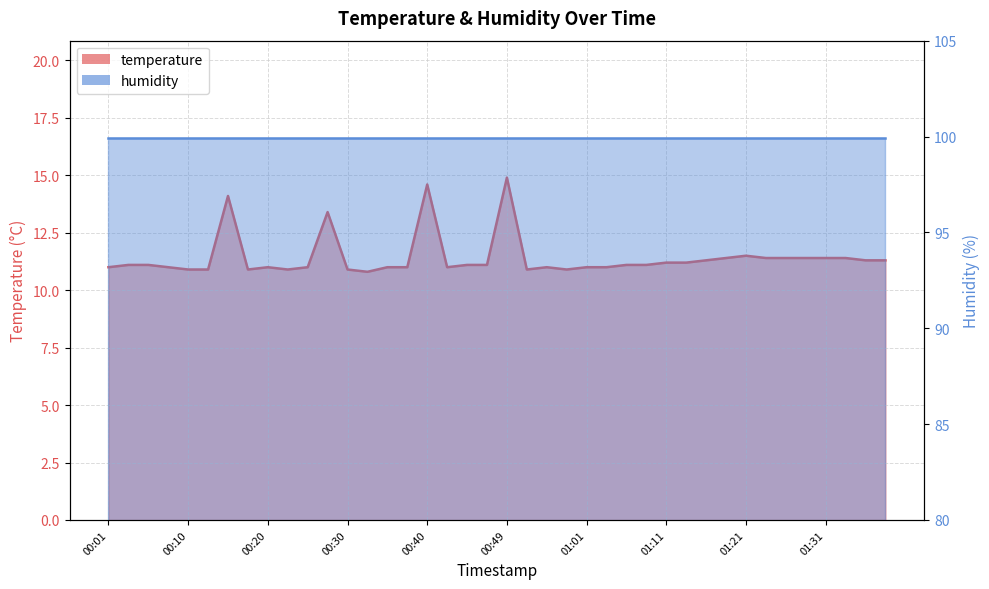

Reading right to left, list all the values displayed in this chart.

01:38=11.3	01:36=11.3	01:33=11.4	01:31=11.4	01:28=11.4	01:26=11.4	01:23=11.4	01:21=11.5	01:18=11.4	01:16=11.3	01:14=11.2	01:11=11.2	01:09=11.1	01:06=11.1	01:04=11.0	01:01=11.0	00:59=10.9	00:54=11.0	00:52=10.9	00:49=14.9	00:47=11.1	00:44=11.1	00:42=11.0	00:40=14.6	00:37=11.0	00:35=11.0	00:32=10.8	00:30=10.9	00:27=13.4	00:25=11.0	00:23=10.9	00:20=11.0	00:18=10.9	00:15=14.1	00:13=10.9	00:10=10.9	00:08=11.0	00:06=11.1	00:03=11.1	00:01=11.0